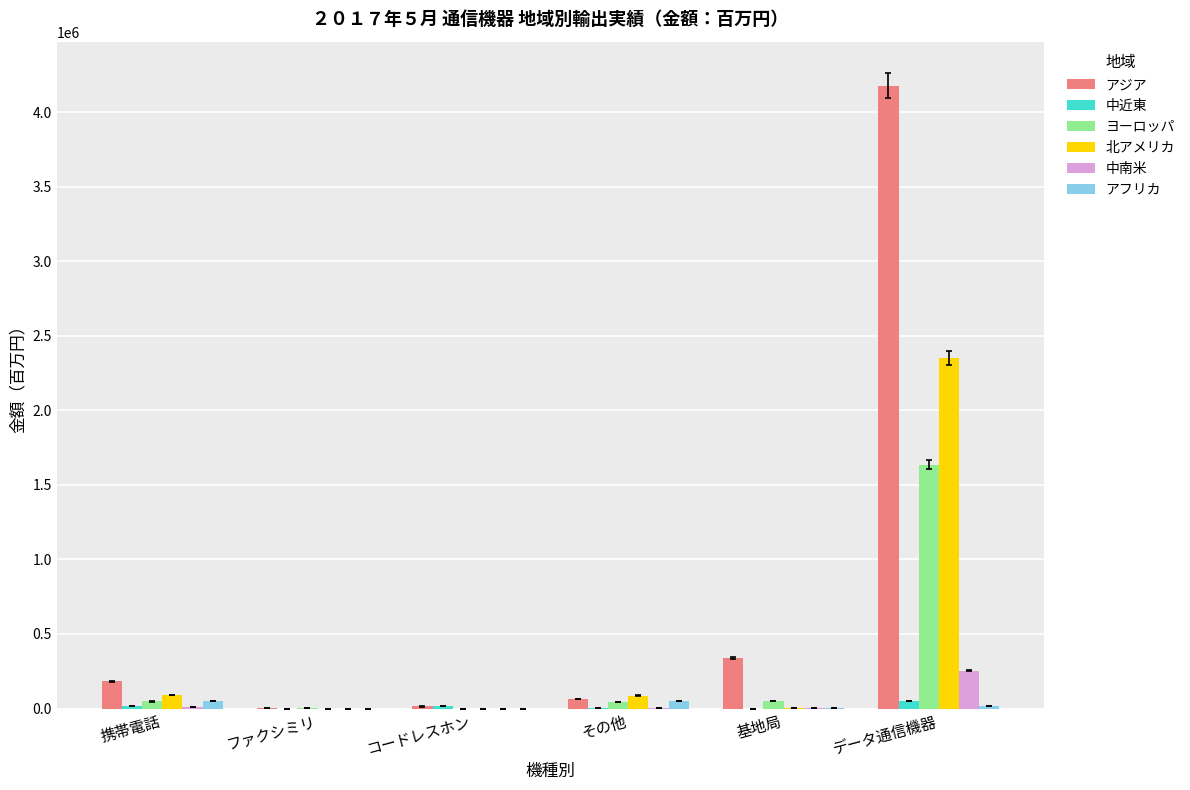

What is the sum of all ヨーロッパ values?

1776182